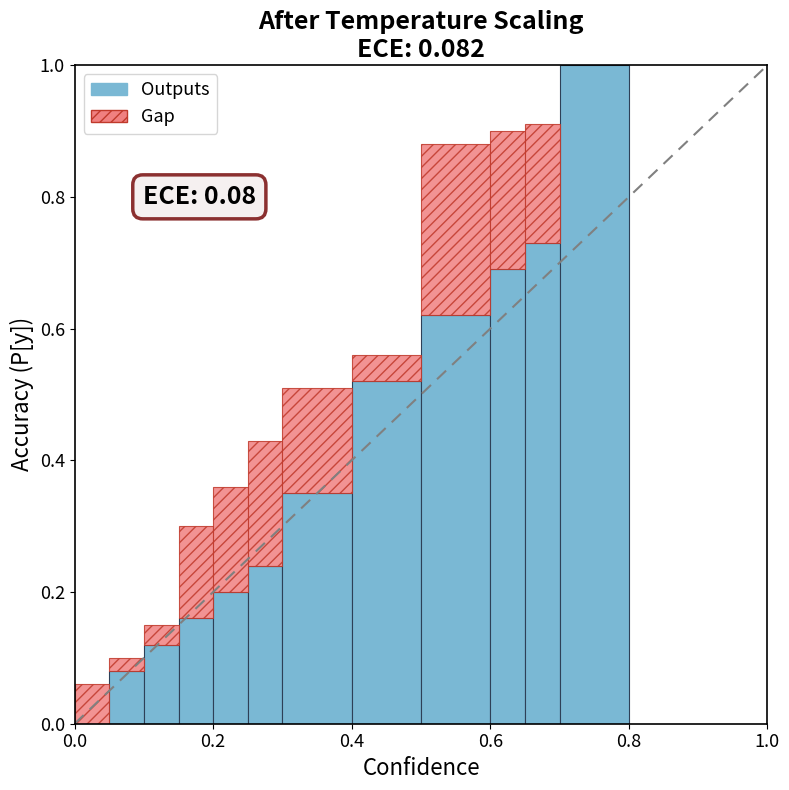

What is the value of the 9th bar from the left?

0.6